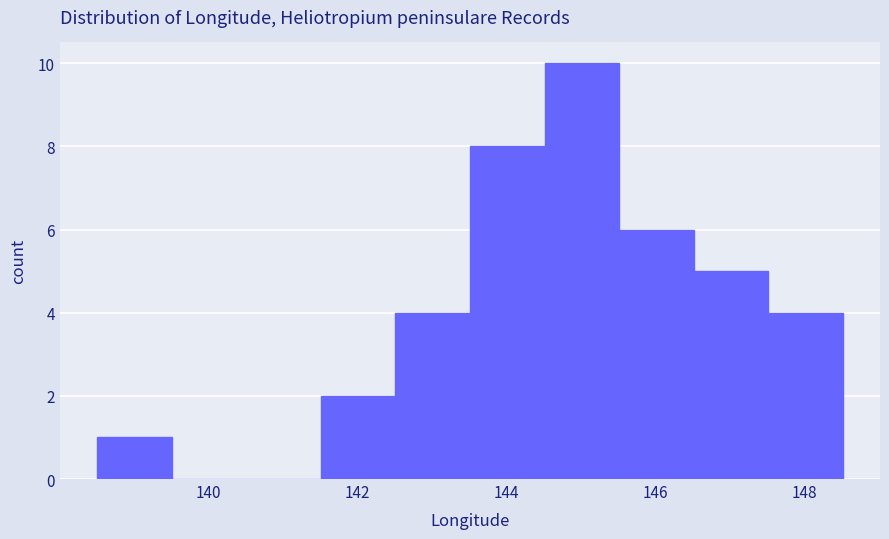

Which range on the x-axis has the tallest bar?

144.6 to 145.6